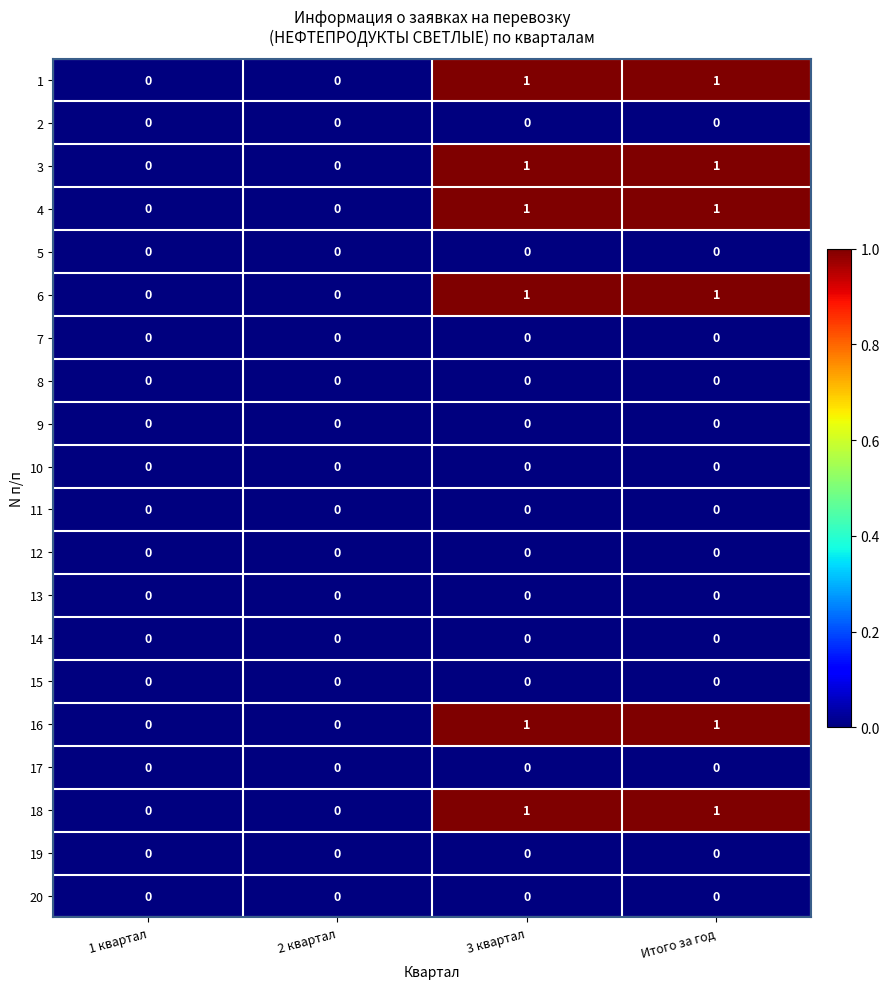

What is the total value across all series at 3 квартал?

6